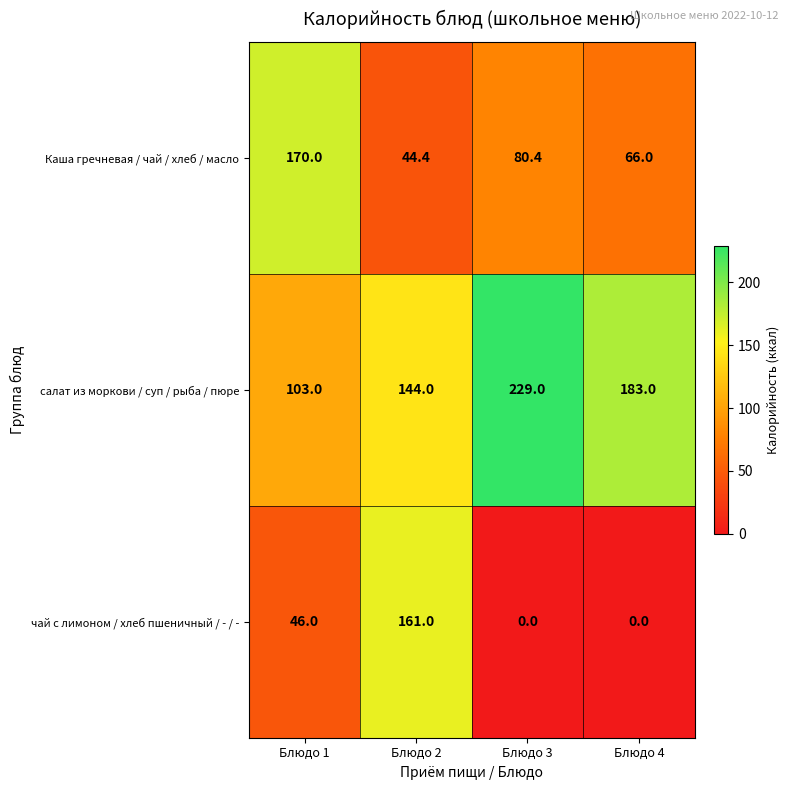

What is the spread (max minus min) of values at Блюдо 3?

229.0